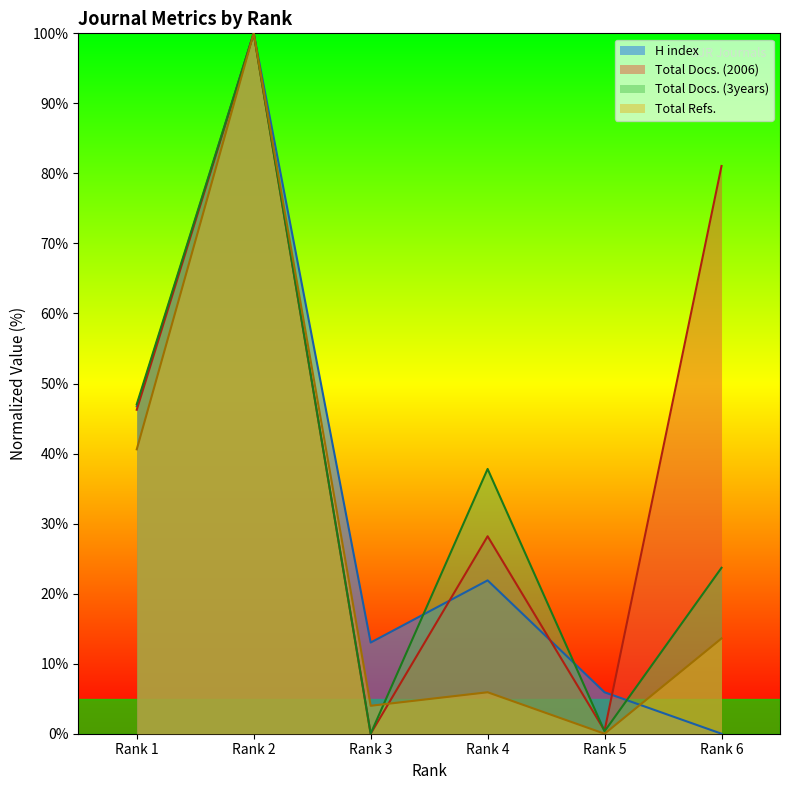

What is the value of the Total Refs. point at the 6th from the left?

13.6